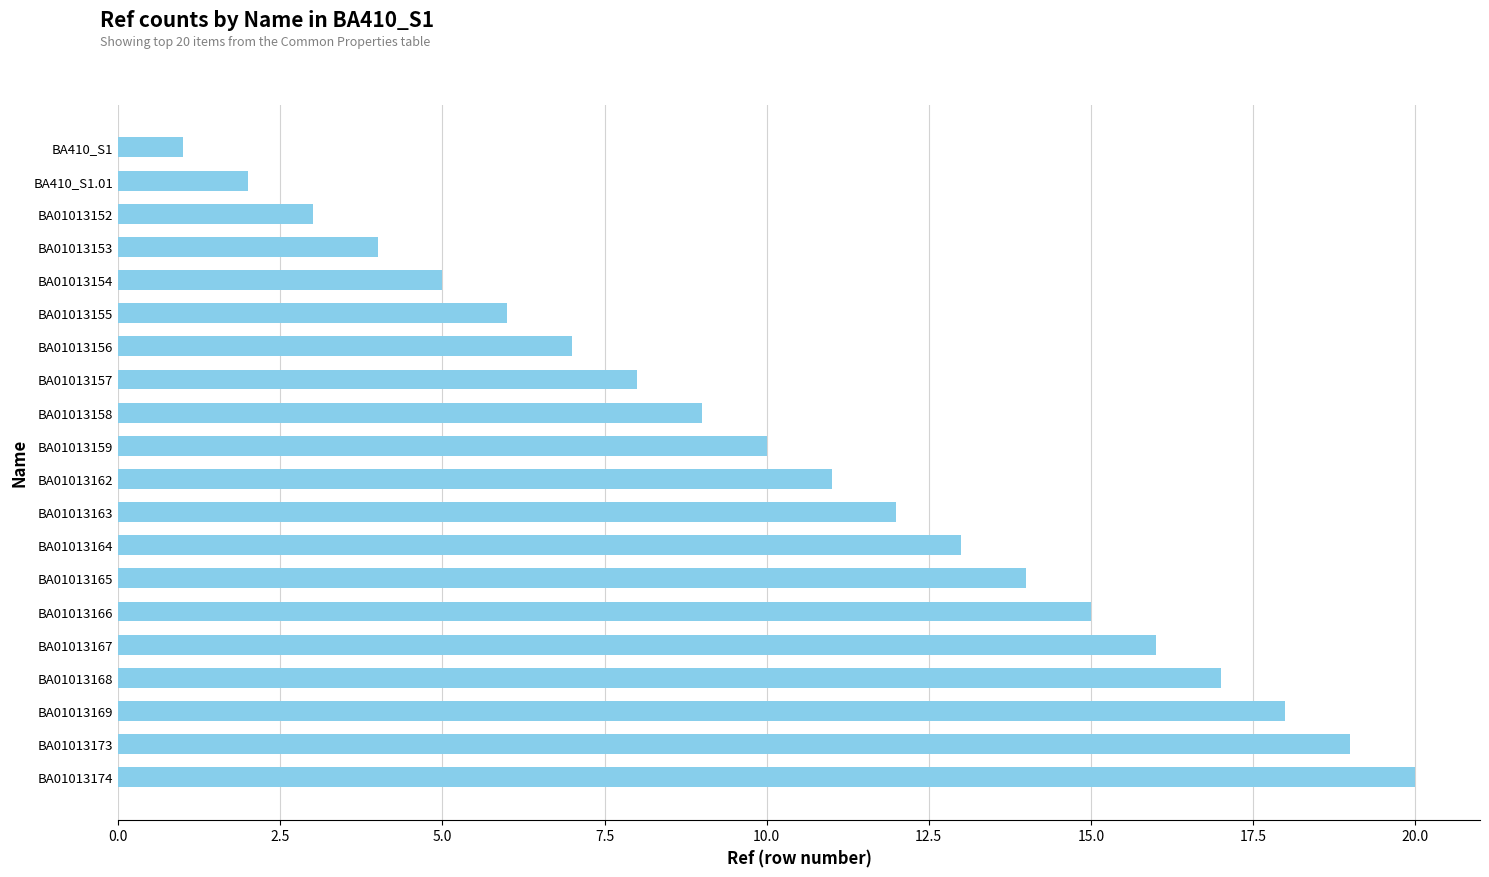

What value does the data have at BA01013155?

6